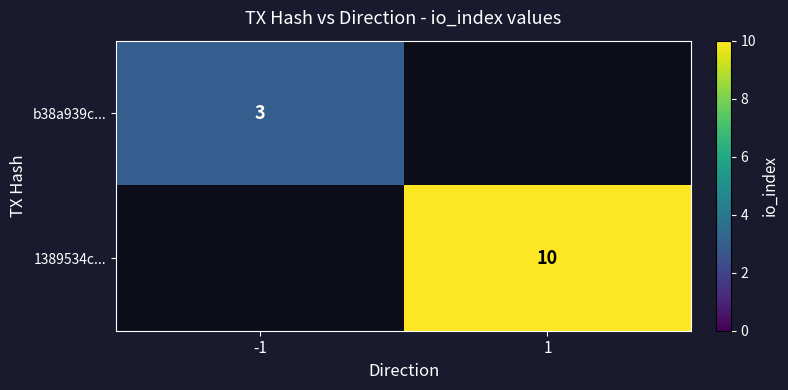

Is it true that b38a939c... equals 2 at -1?

False